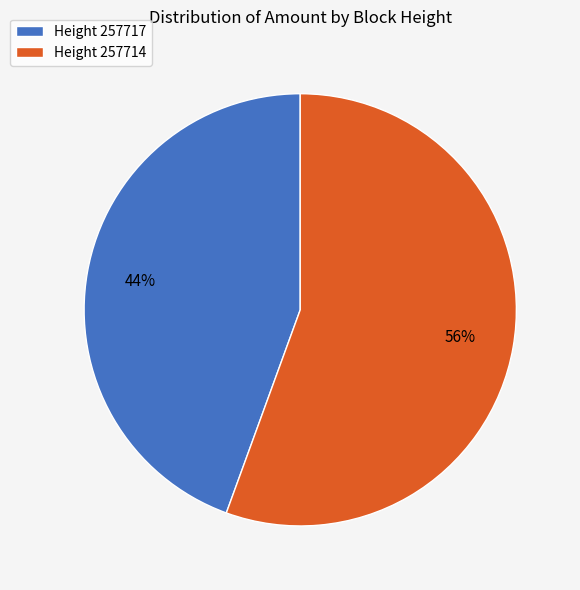

Is there any slice that represents more than half of the pie?

Yes